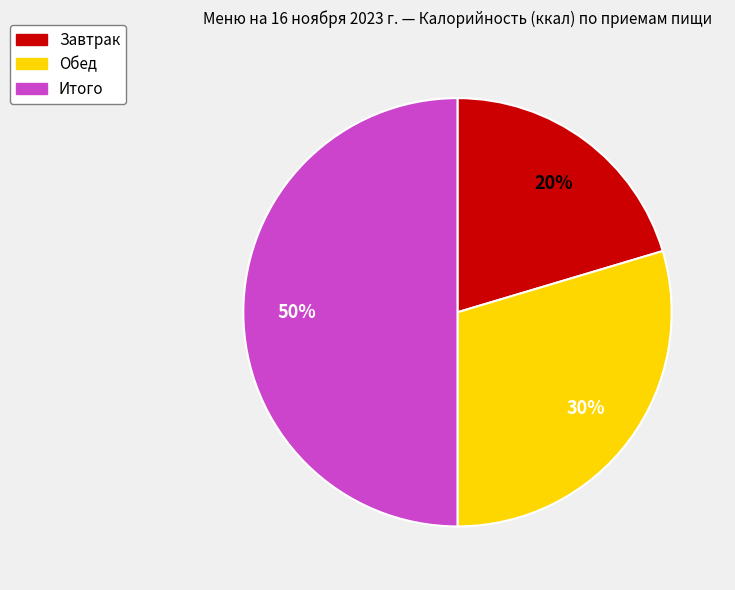

To the nearest percent, what is the average slice percentage?

33%